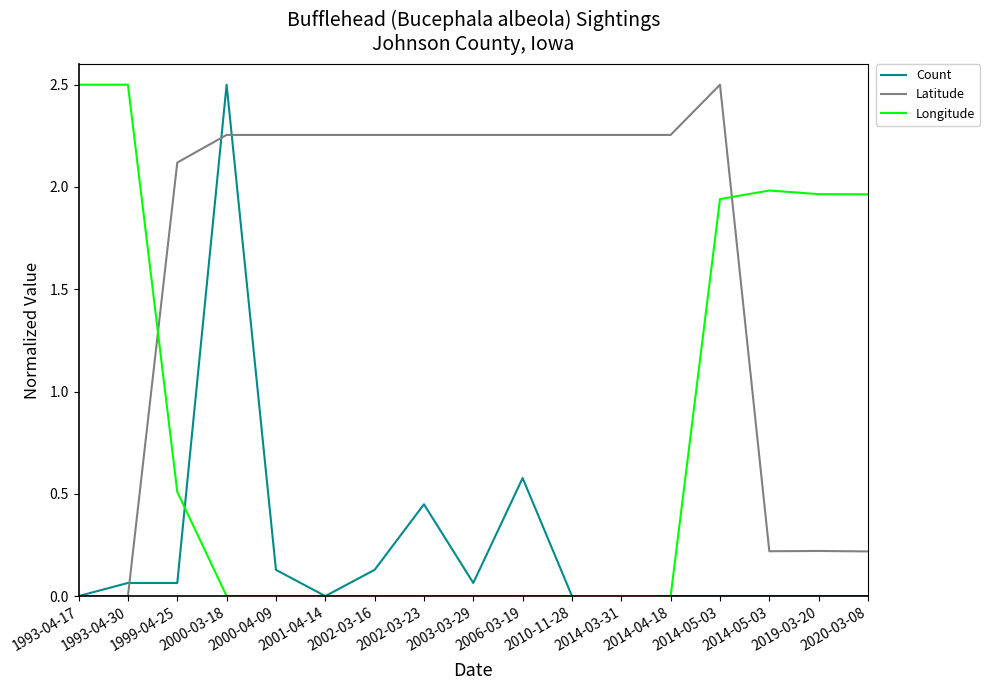

Does the chart display data point markers on the line(s)?

No